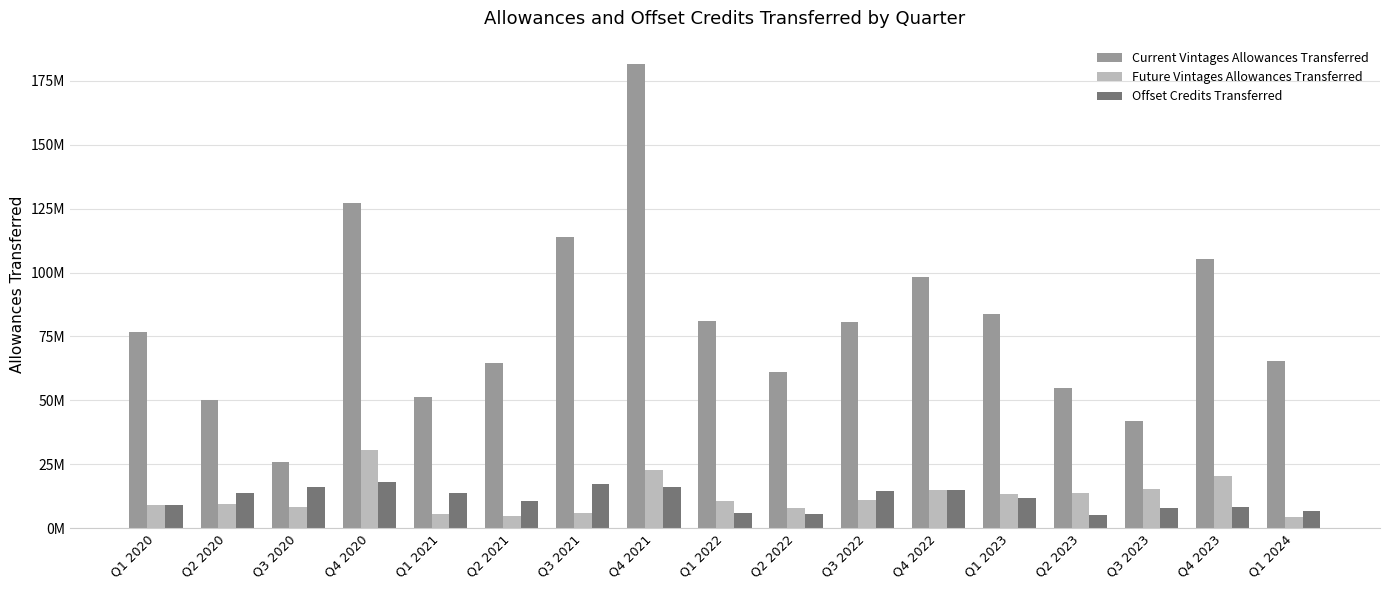

Does the chart contain stacked bars?

No